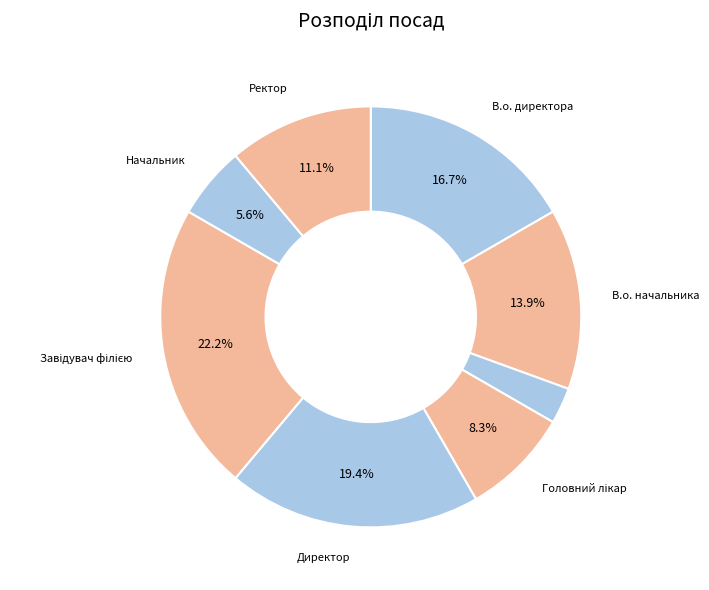

How many segments does this pie chart have?

8